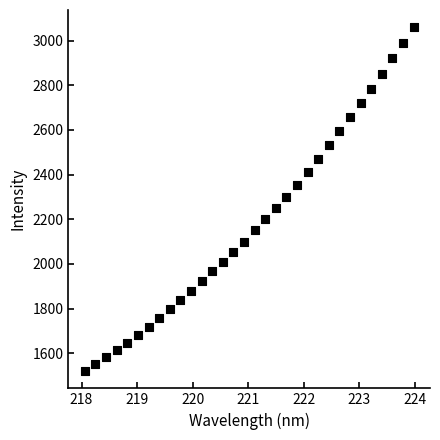

What is the range of Y values (max minus min)?

1540.7